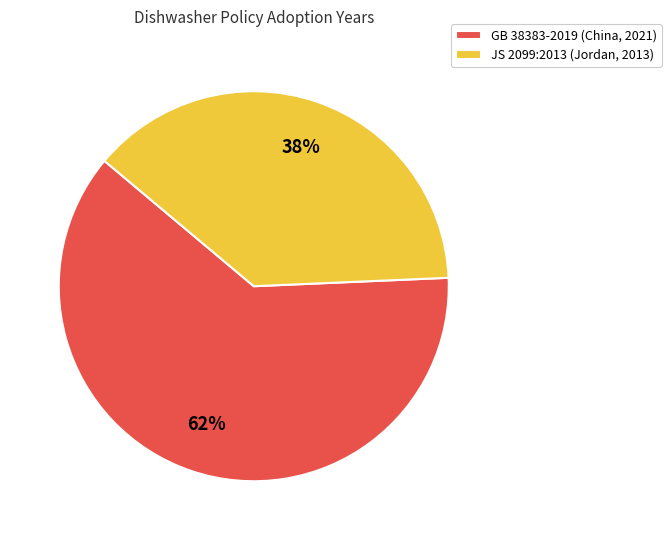

Is it true that JS 2099:2013 (Jordan, 2013) is 50% of the pie?

False